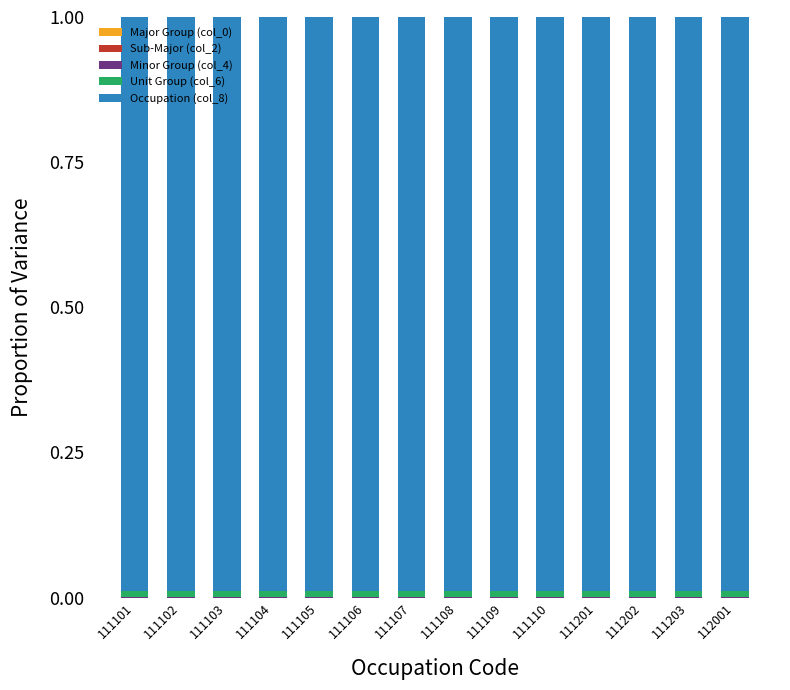

Does the chart contain stacked bars?

Yes